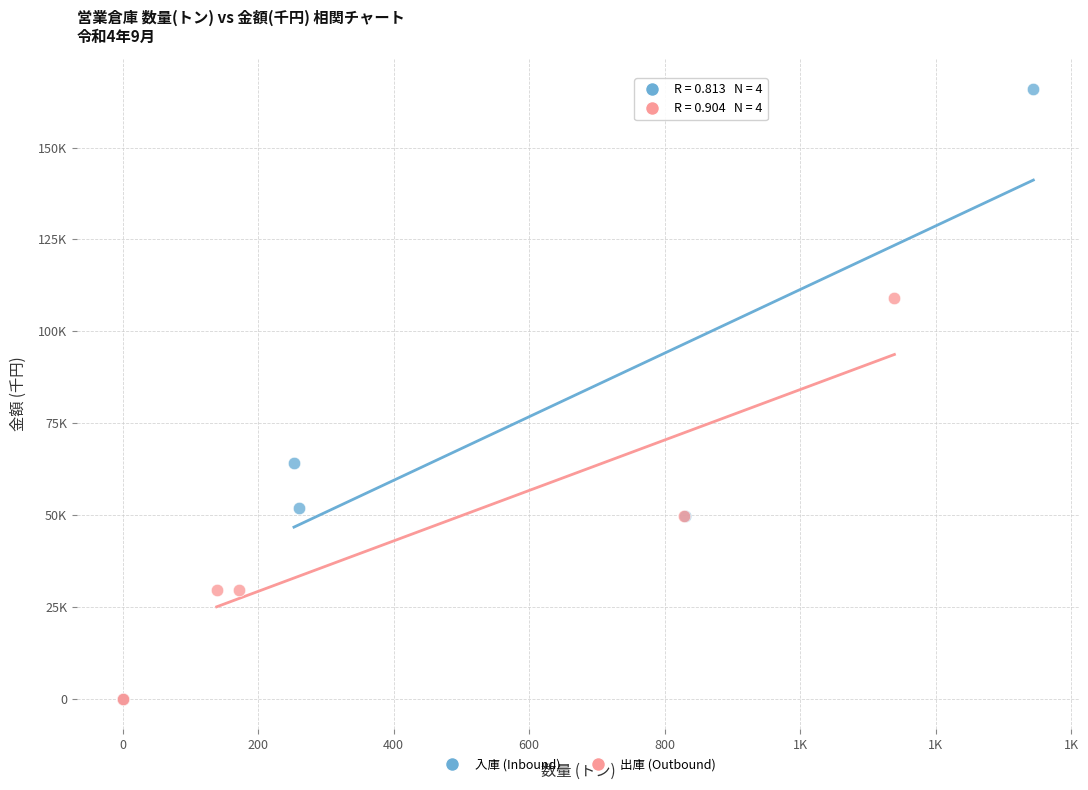

Which series has the widest spread of Y values?

入庫 (Inbound)